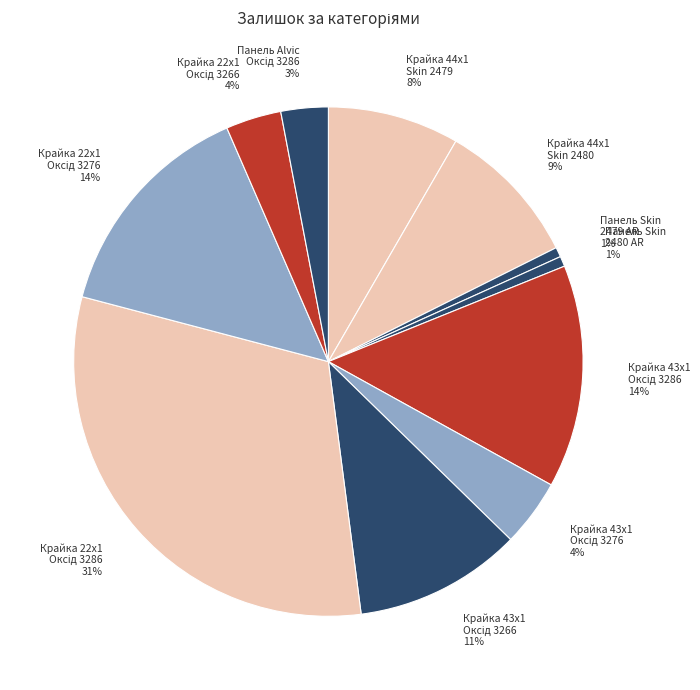

How many slices are in this pie chart?

11